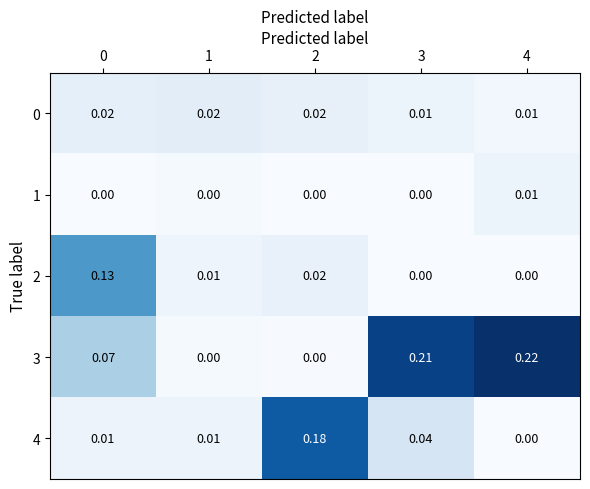

Which label corresponds to the largest value in the chart?

4